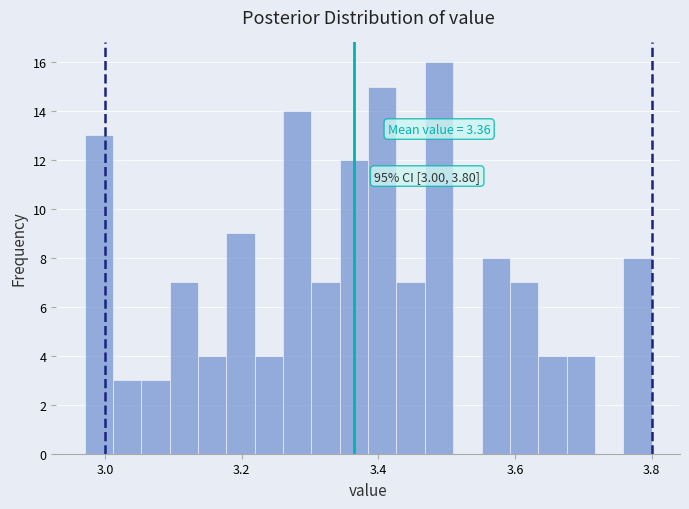

Read against the x-axis, roughly where is the centre of the tallest bar?

3.48